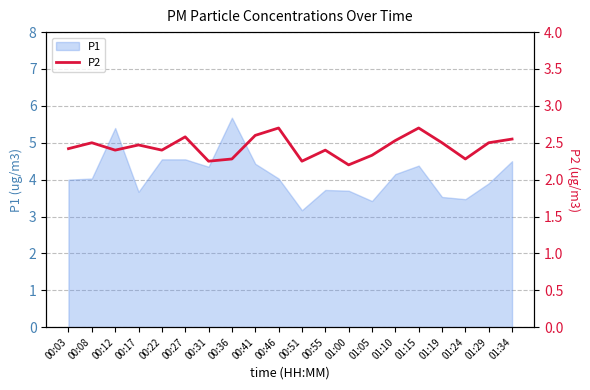

Where is the first local minimum?

00:12